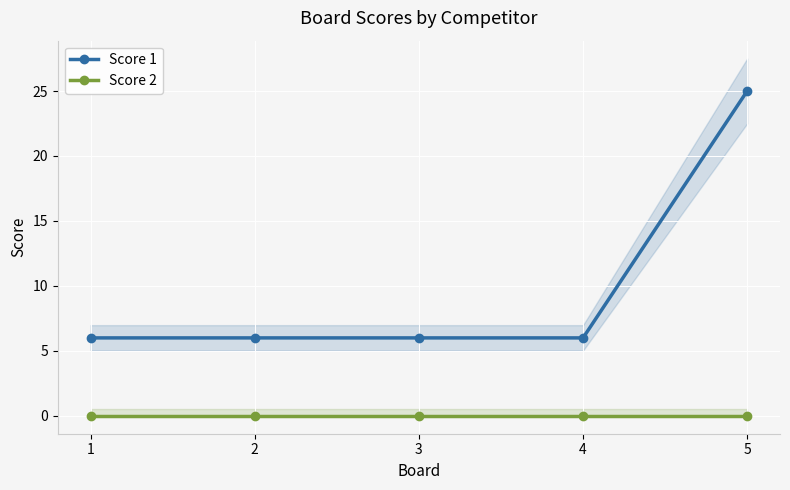

At how many categories does at least one series exceed 3?

5